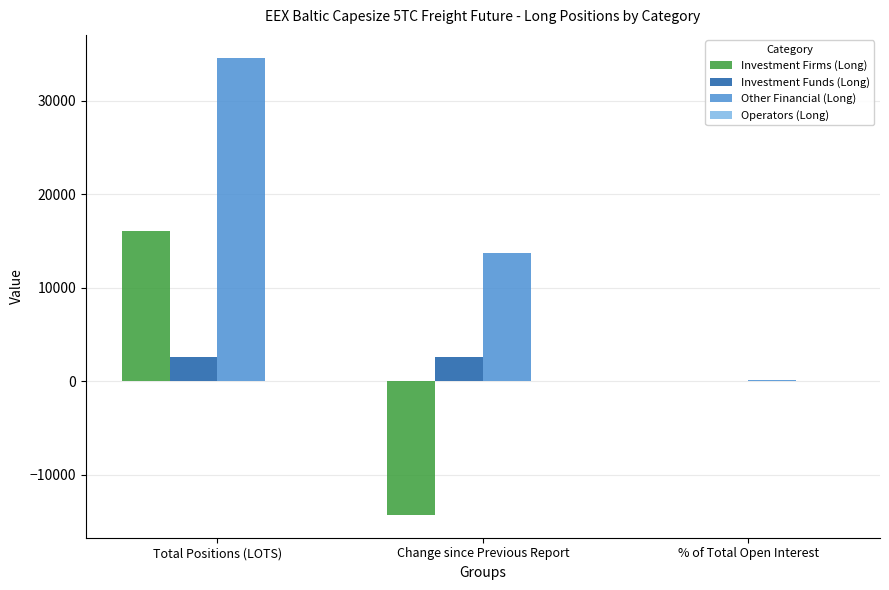

At which category is the sum across all series the highest?

Total Positions (LOTS)